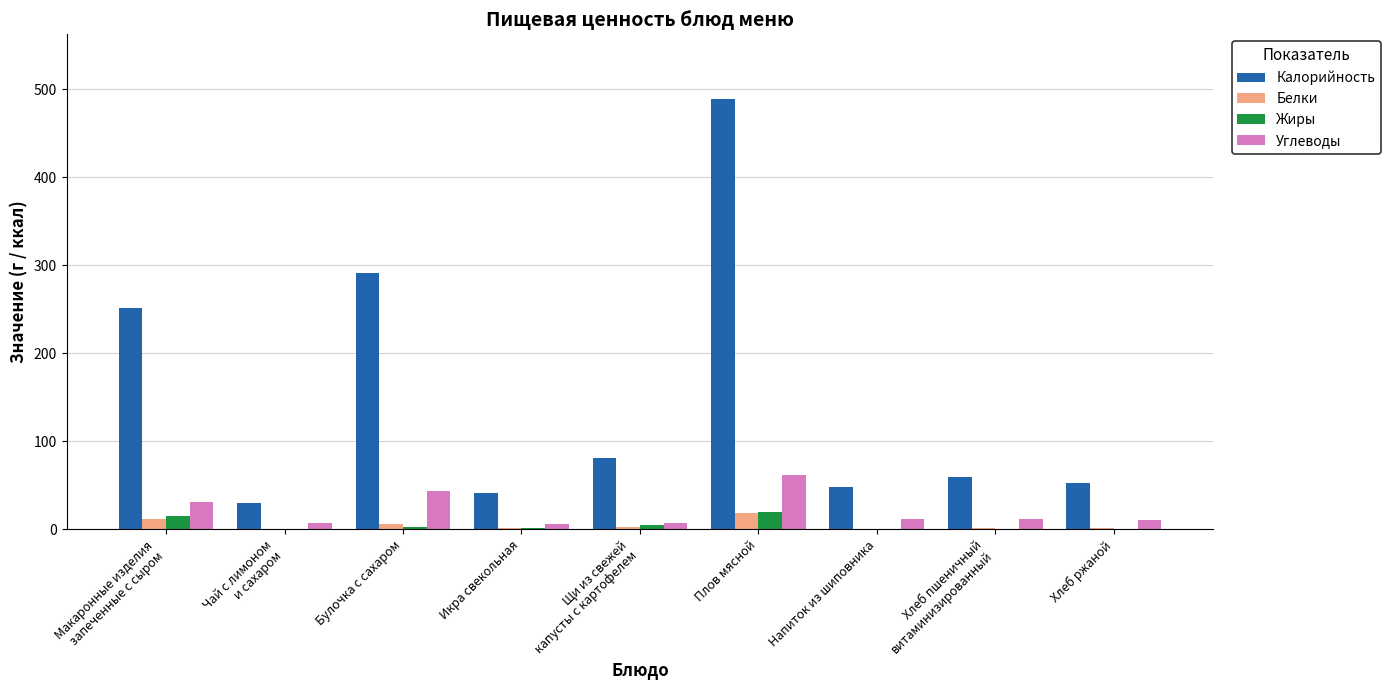

Which series changed the most between Плов мясной and Напиток из шиповника?

Калорийность